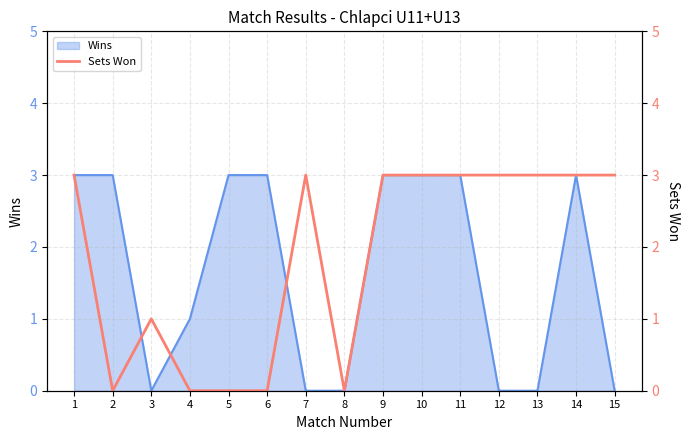

Is it true that Wins equals 0 at 3?

True